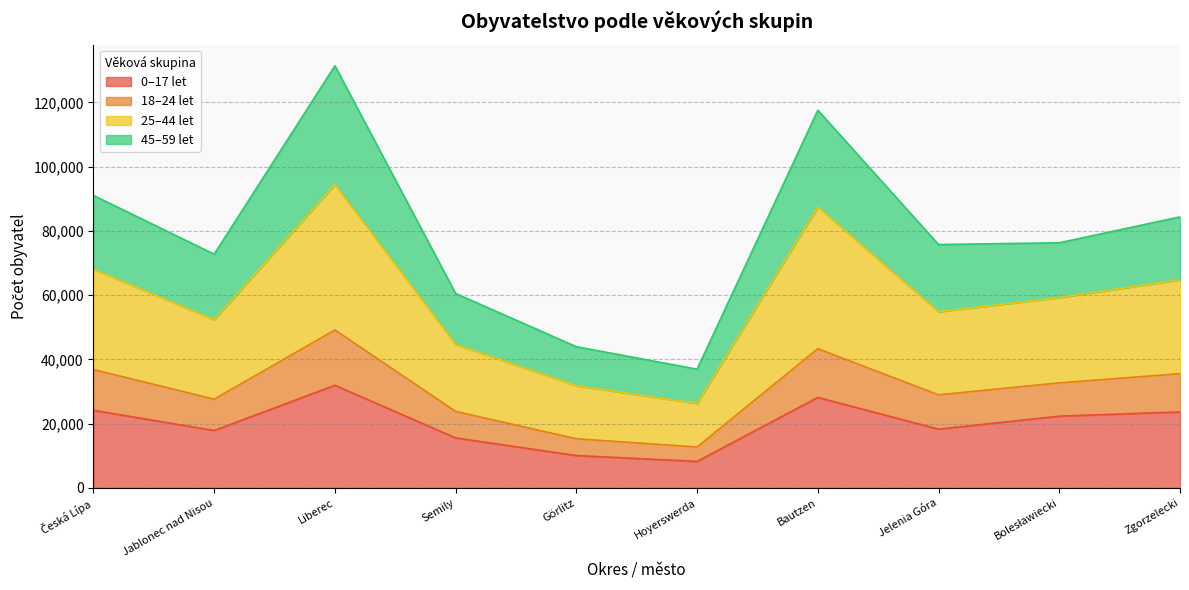

What is the total value across all series at Jelenia Góra?

75754